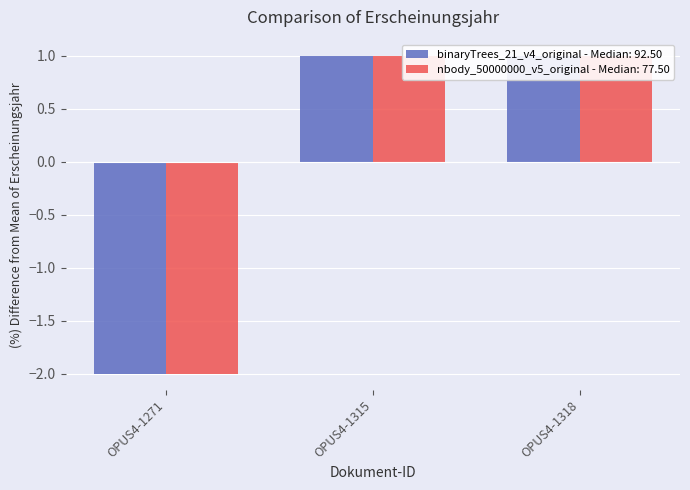

Reading right to left, what are all the values shown in this chart?

binaryTrees_21_v4_original - Median: 92.50: OPUS4-1318=1	OPUS4-1315=1	OPUS4-1271=-2
nbody_50000000_v5_original - Median: 77.50: OPUS4-1318=1	OPUS4-1315=1	OPUS4-1271=-2